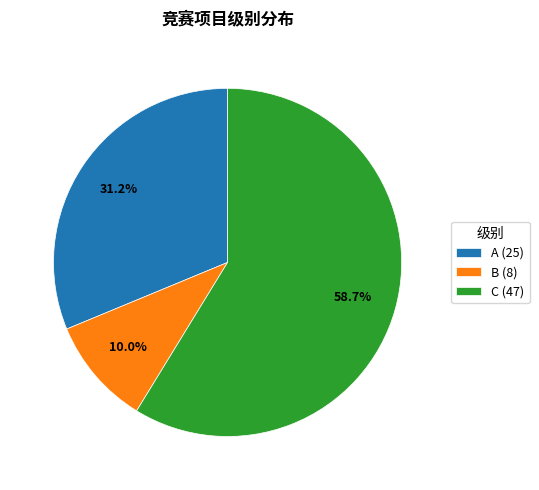

What percentage is the A slice, to the nearest percent?

31%